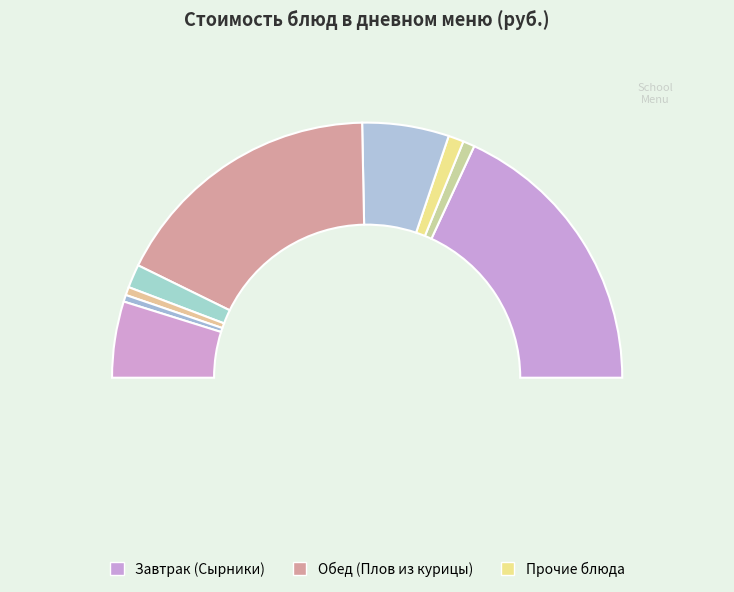

Which has a higher value, Плов из курицы or Хлеб пшеничный?

Плов из курицы